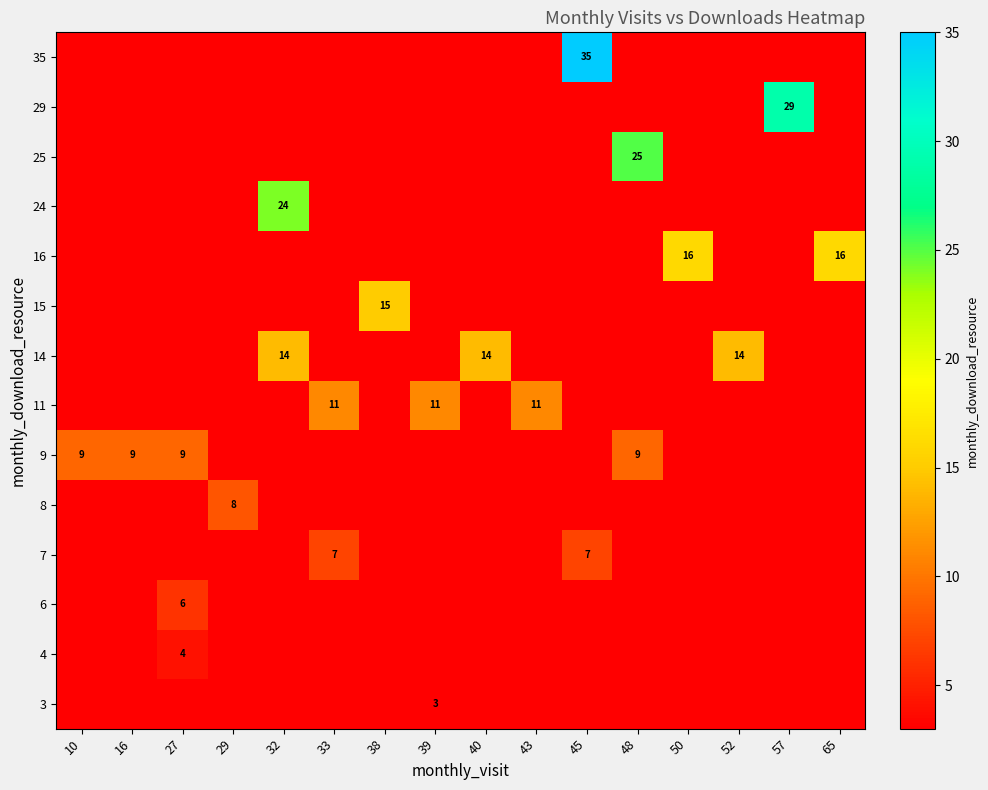

Is it true that 15 equals 10 at 38?

False